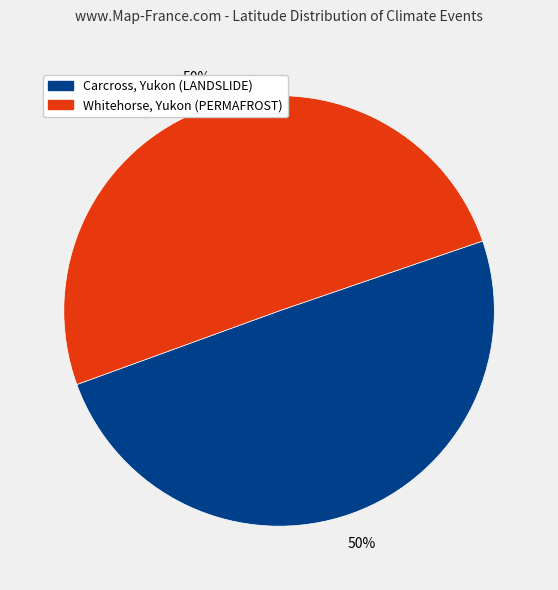

Is it true that Carcross, Yukon (LANDSLIDE) is 50% of the pie?

True